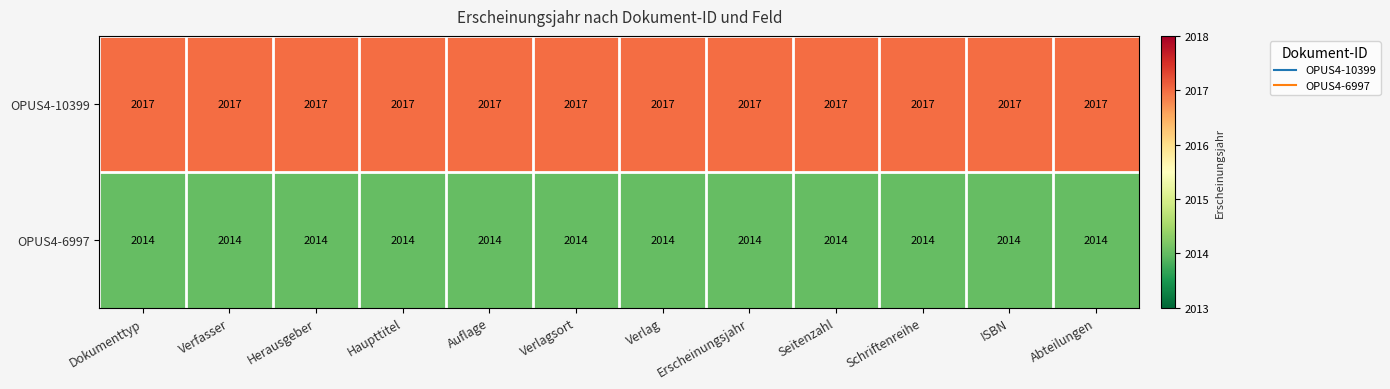

How many categories are shown in the chart?

12